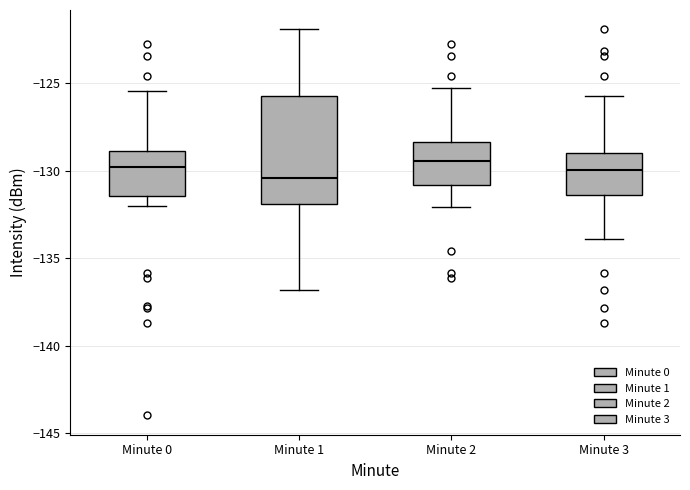

Reading left to right, read every box against the y-axis: the position of its median line, the range the box covers, and the ends of its whiskers. The values are not printed on the chart, so give them approximately, as read against the axis.

Minute 0: median -130.0, box -131.5 to -129.0, whiskers -132.0 to -125.5
Minute 1: median -130.5, box -132.0 to -126.0, whiskers -137.0 to -122.0
Minute 2: median -129.5, box -131.0 to -128.5, whiskers -132.0 to -125.5
Minute 3: median -130.0, box -131.5 to -129.0, whiskers -134.0 to -126.0